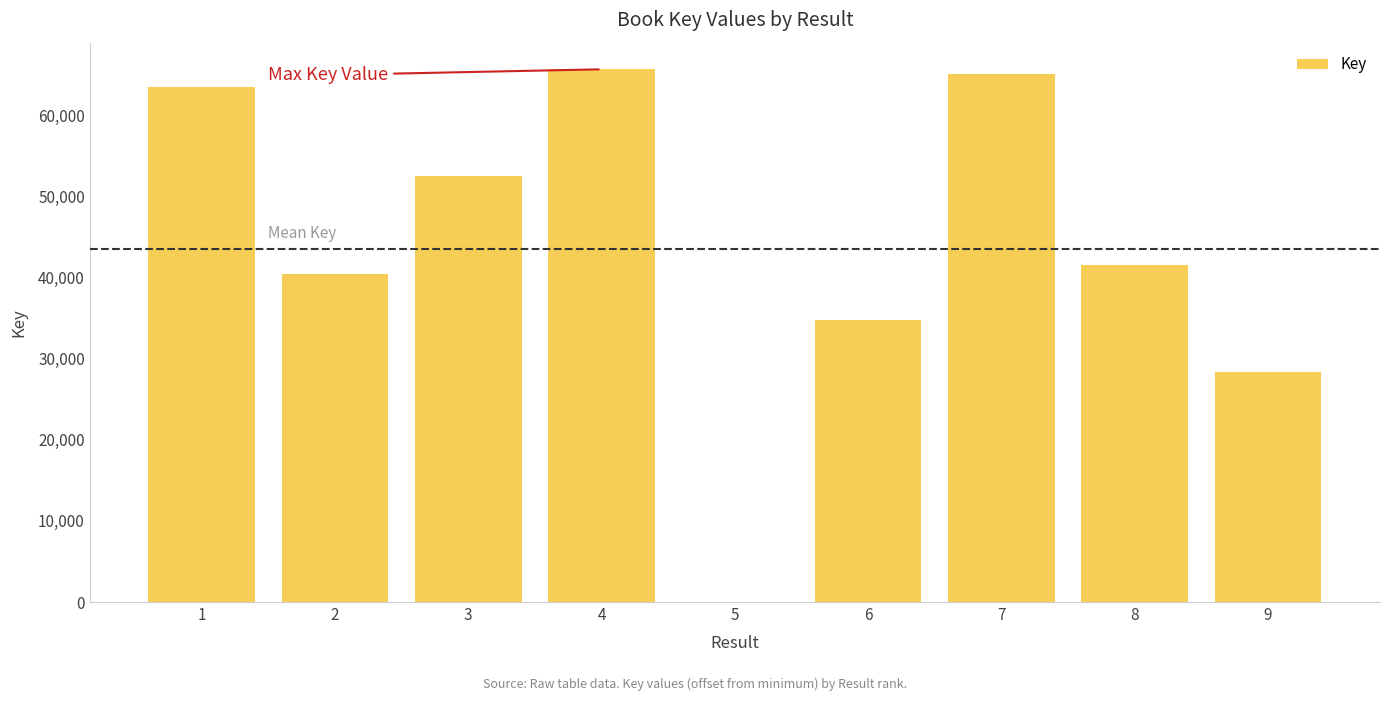

Between 4 and 9, which is larger?

4